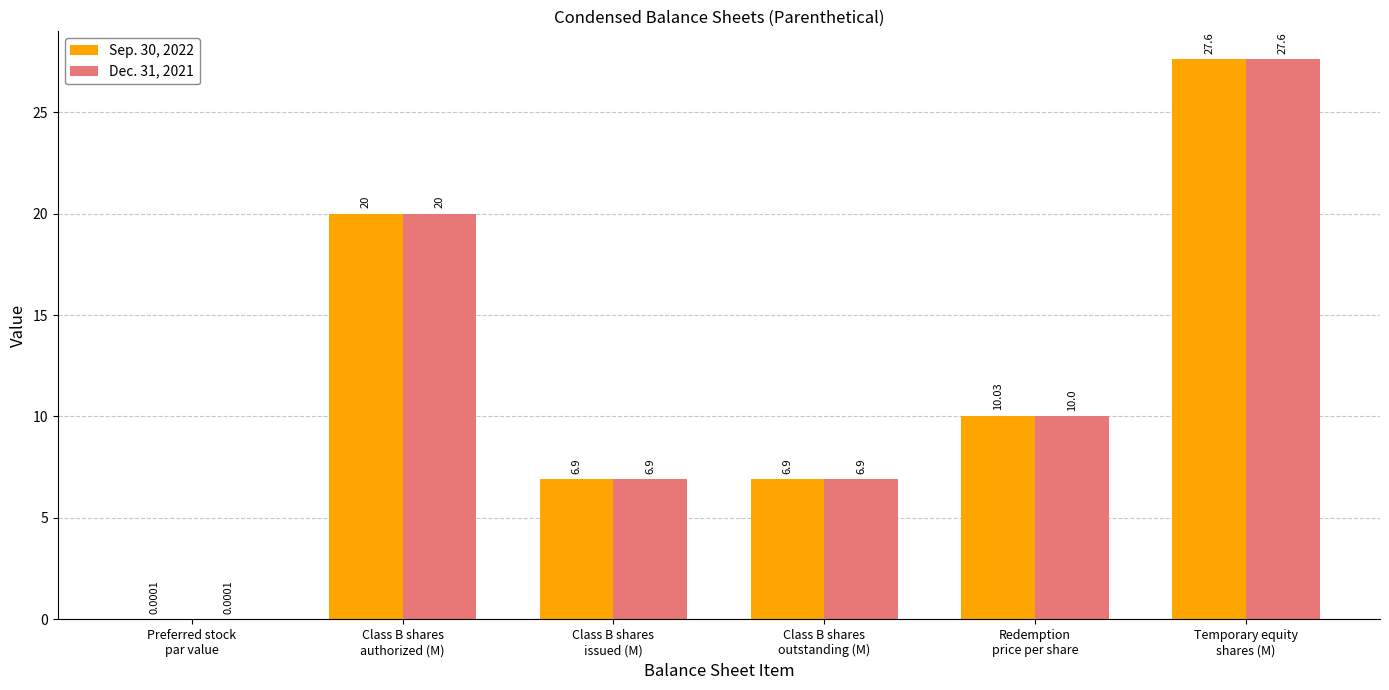

What is the sum of all Dec. 31, 2021 values?

71.4